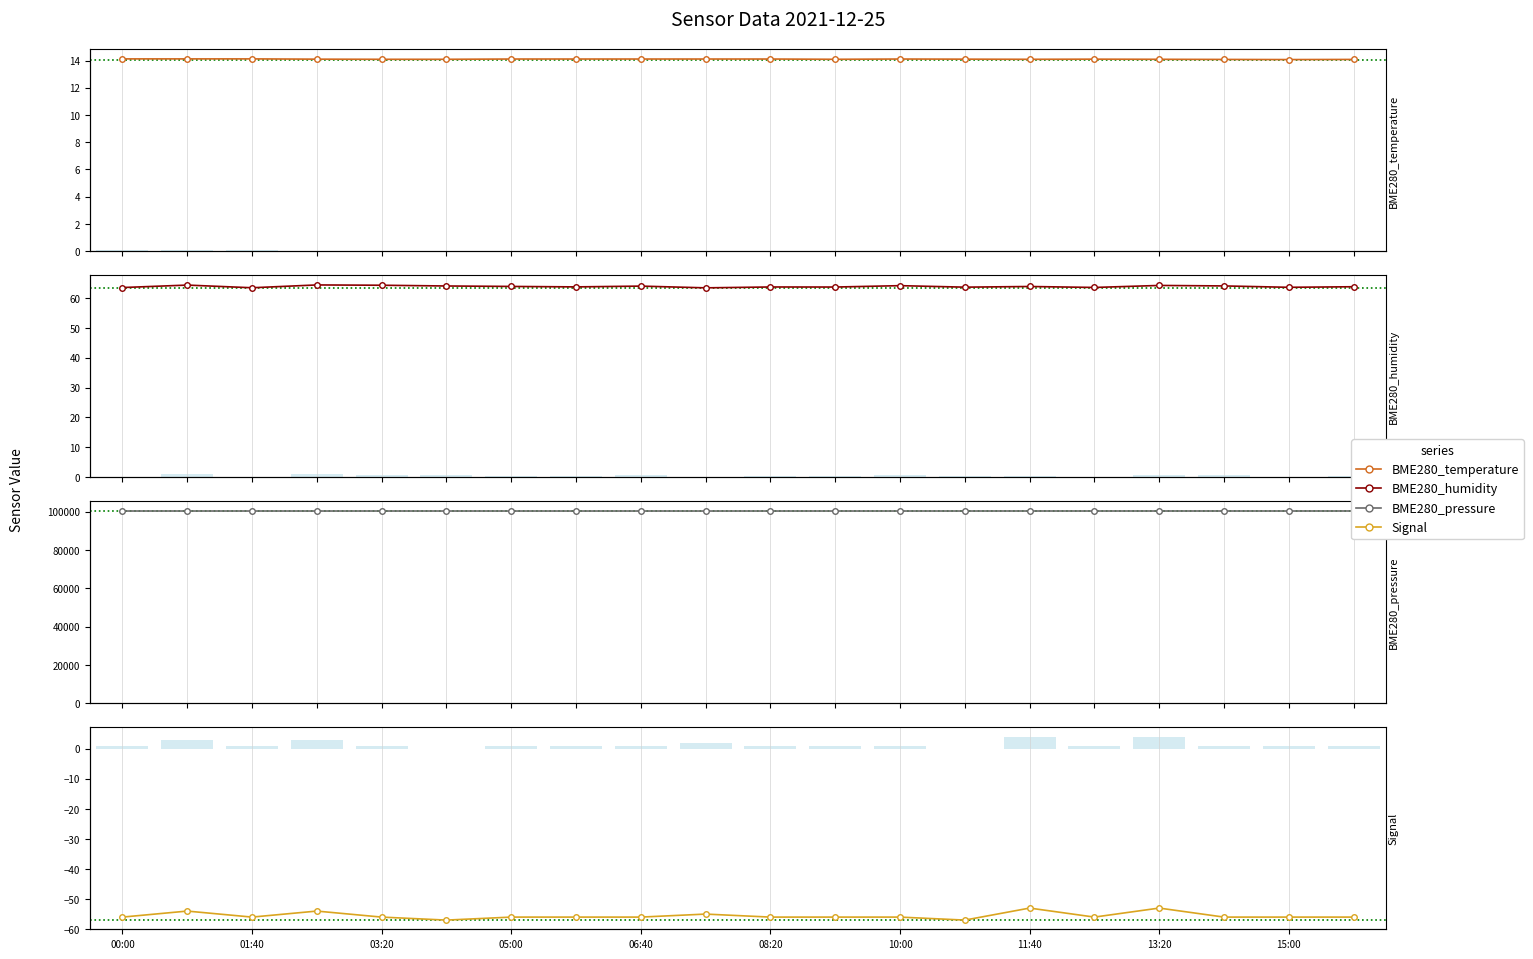

Where is BME280_humidity nearest to the value 63?

15:00